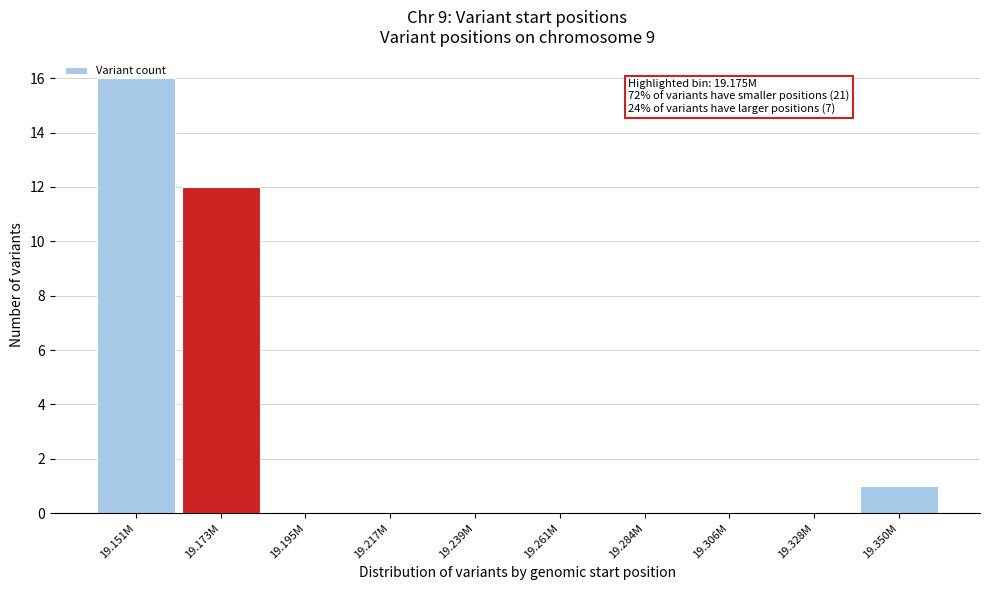

What is the change in value from 19.151M to 19.328M?

-16